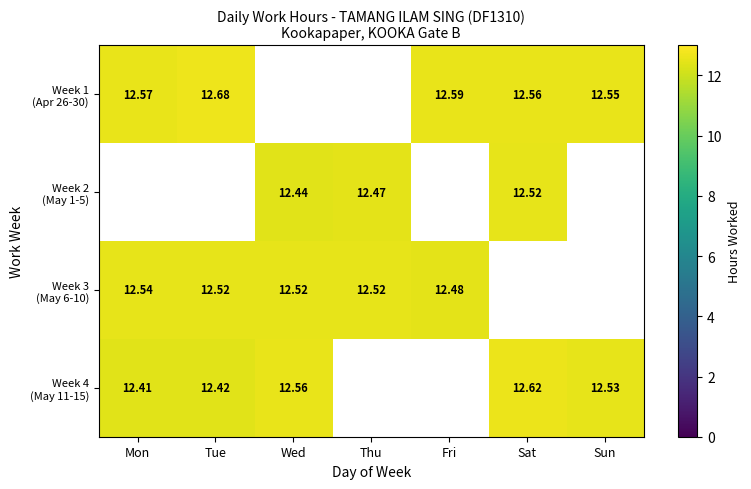

How many Week 4 (May 11-15) values are between 12 and 13?

5